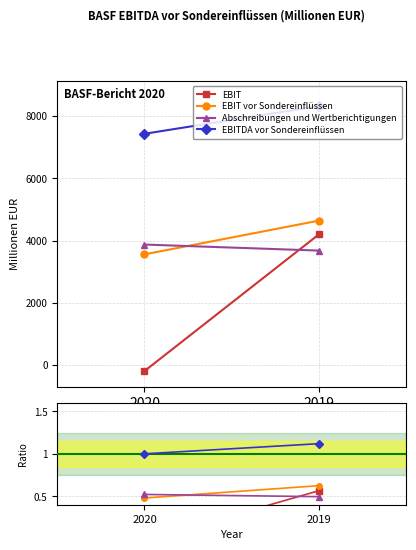

What is the value of the Abschreibungen und Wertberichtigungen point at the 1st from the left?

0.5